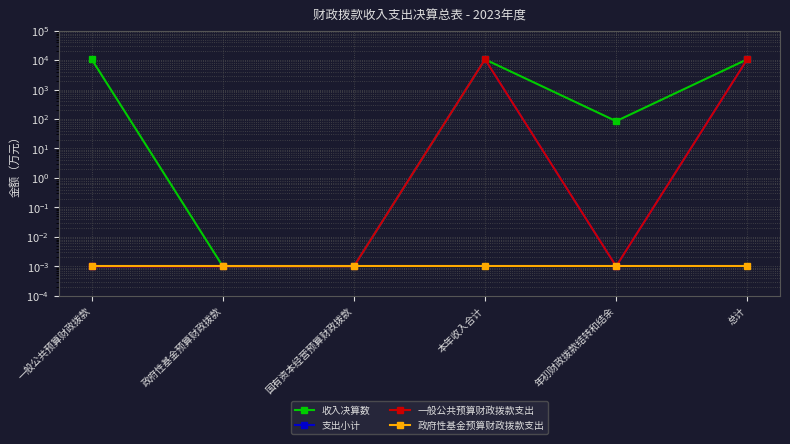

What is the maximum value for 支出小计?

10671.5